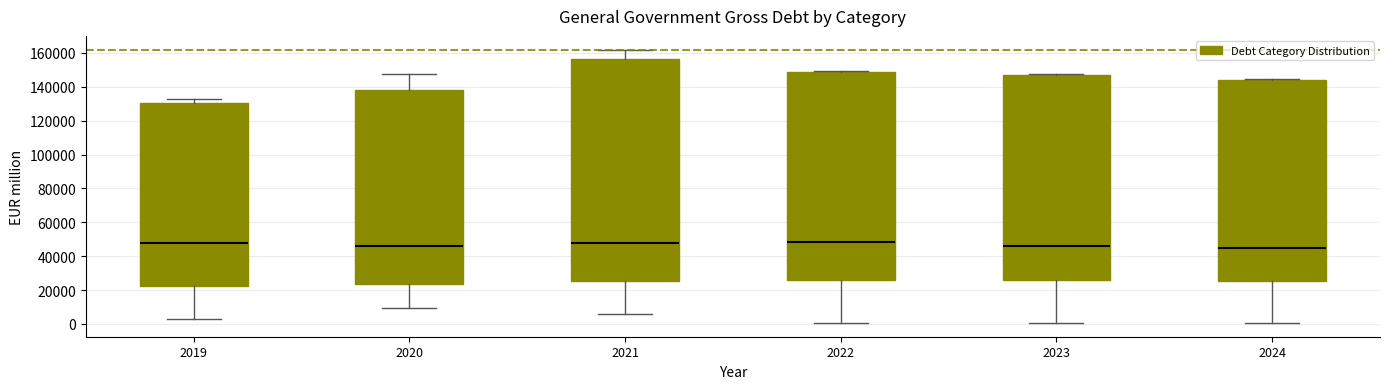

Where does the lower whisker of the box at x = 2024 end on the y-axis? The values are not printed on the chart, so give them approximately, as read against the axis.

0